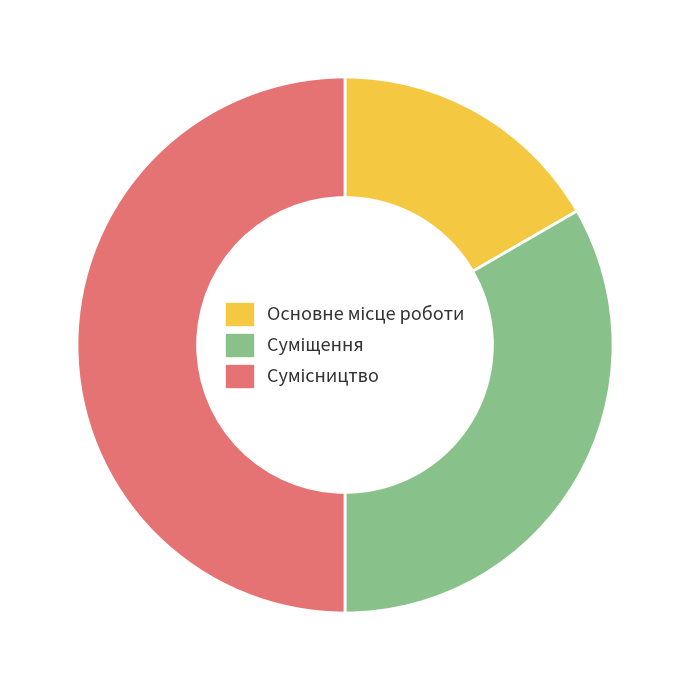

Which has a higher value, Сумісництво or Суміщення?

Сумісництво